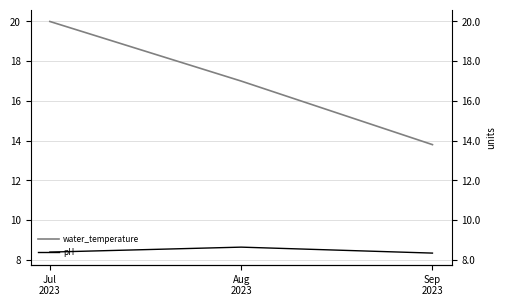

Reading left to right, list all the values displayed in this chart.

water_temperature: 20.0	17.0	13.8
pH: 8.4	8.6	8.3